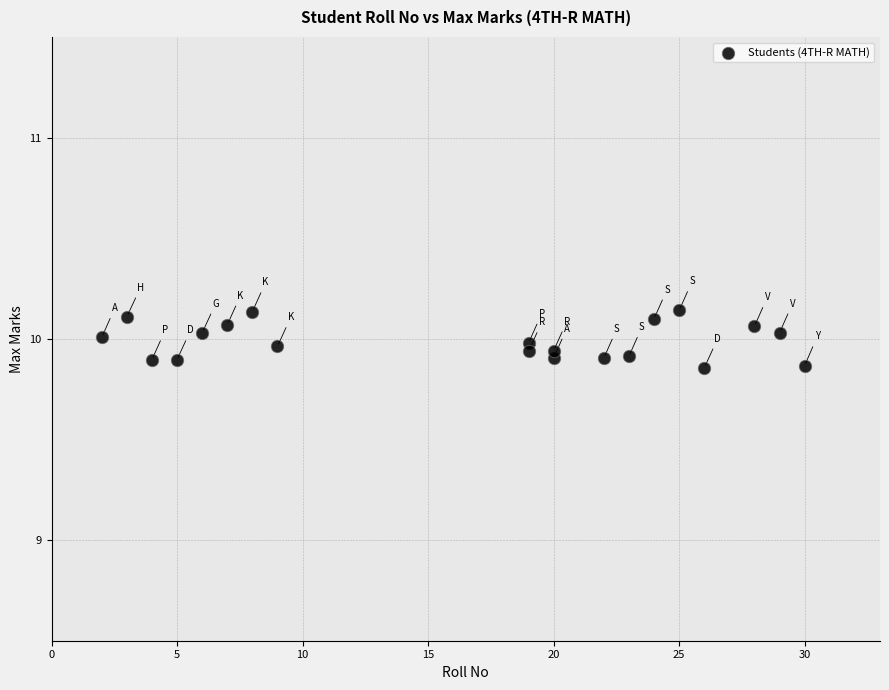

What is the range of Y values (max minus min)?

0.3